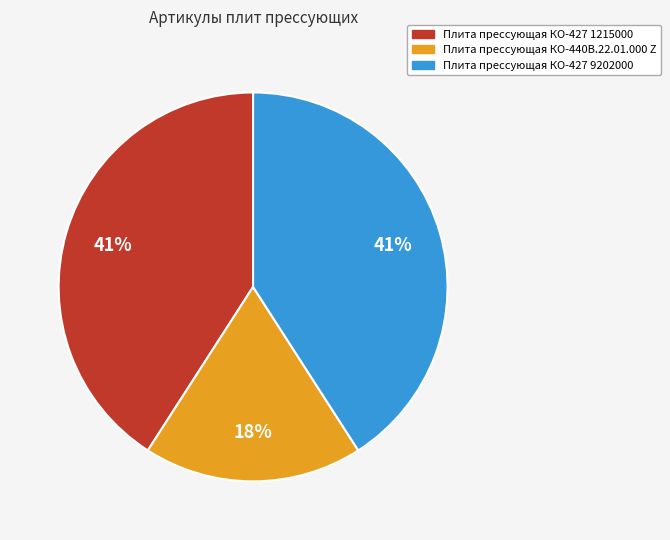

Count the number of slices in the pie.

3